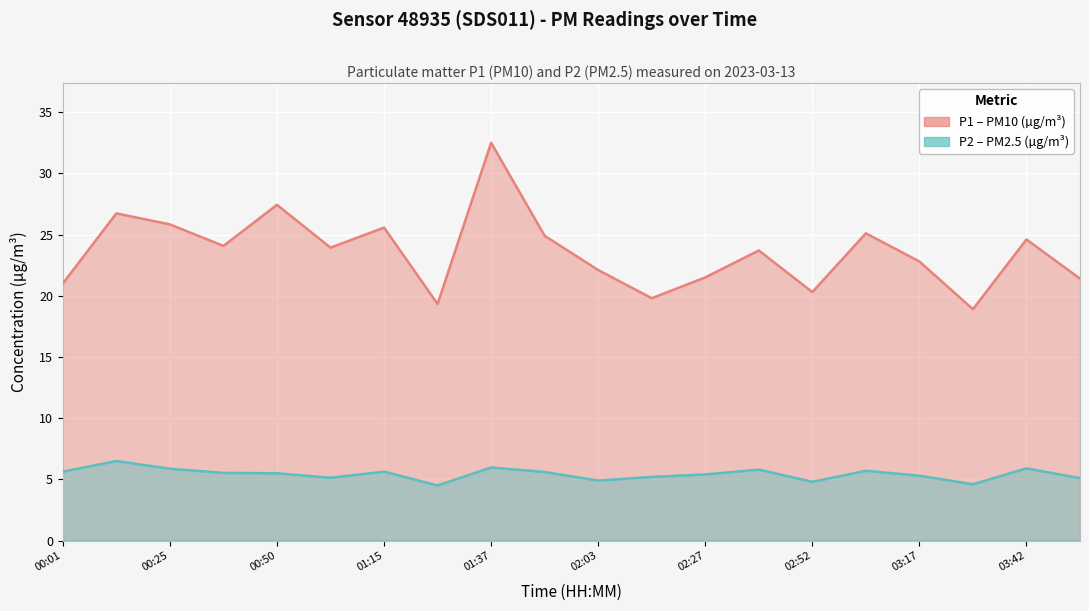

True or false: P2 and P1 intersect in this chart.

False